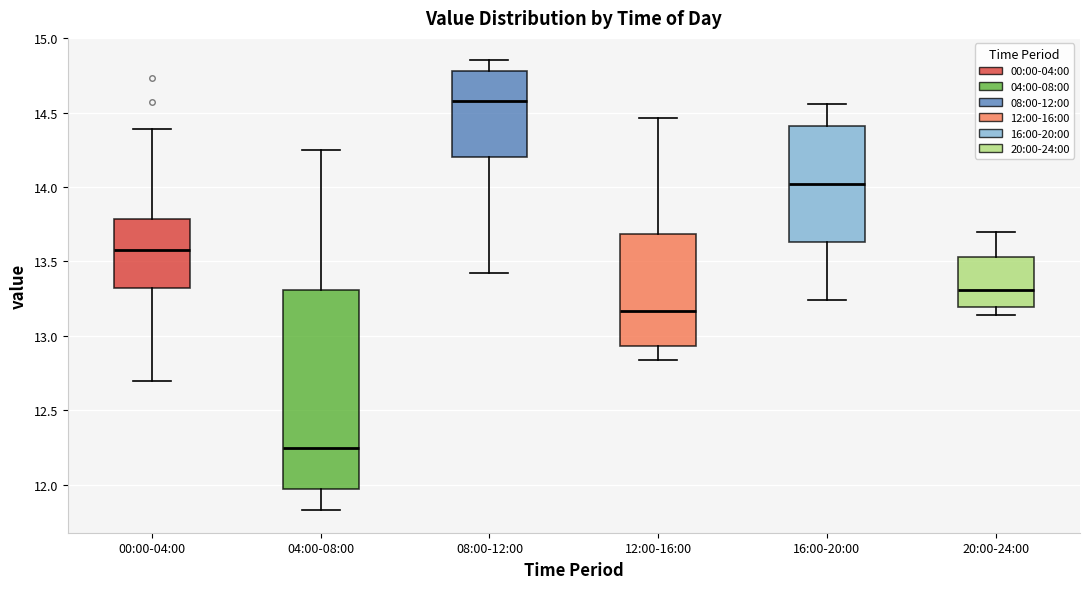

Reading left to right, transcribe this box plot: for each box, give where its median line is, the range the box spans, and where its two whiskers end, as read against the y-axis. The values are not printed on the chart, so give them approximately, as read against the axis.

00:00-04:00: median 13.60, box 13.30 to 13.80, whiskers 12.70 to 14.40
04:00-08:00: median 12.25, box 11.95 to 13.30, whiskers 11.85 to 14.25
08:00-12:00: median 14.60, box 14.20 to 14.80, whiskers 13.40 to 14.85
12:00-16:00: median 13.15, box 12.95 to 13.70, whiskers 12.85 to 14.45
16:00-20:00: median 14.00, box 13.65 to 14.40, whiskers 13.25 to 14.55
20:00-24:00: median 13.30, box 13.20 to 13.55, whiskers 13.15 to 13.70